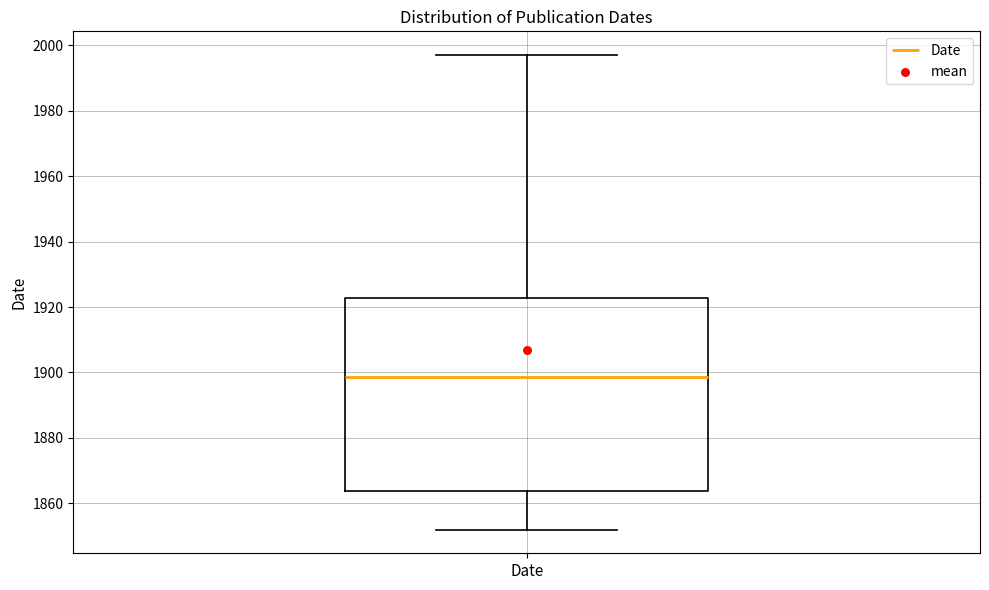

Read this box plot against the y-axis: the position of the median line, the range covered by the box, and the ends of both whiskers. The values are not printed on the chart, so give them approximately, as read against the axis.

median 1898, box 1864 to 1922, whiskers 1852 to 1998